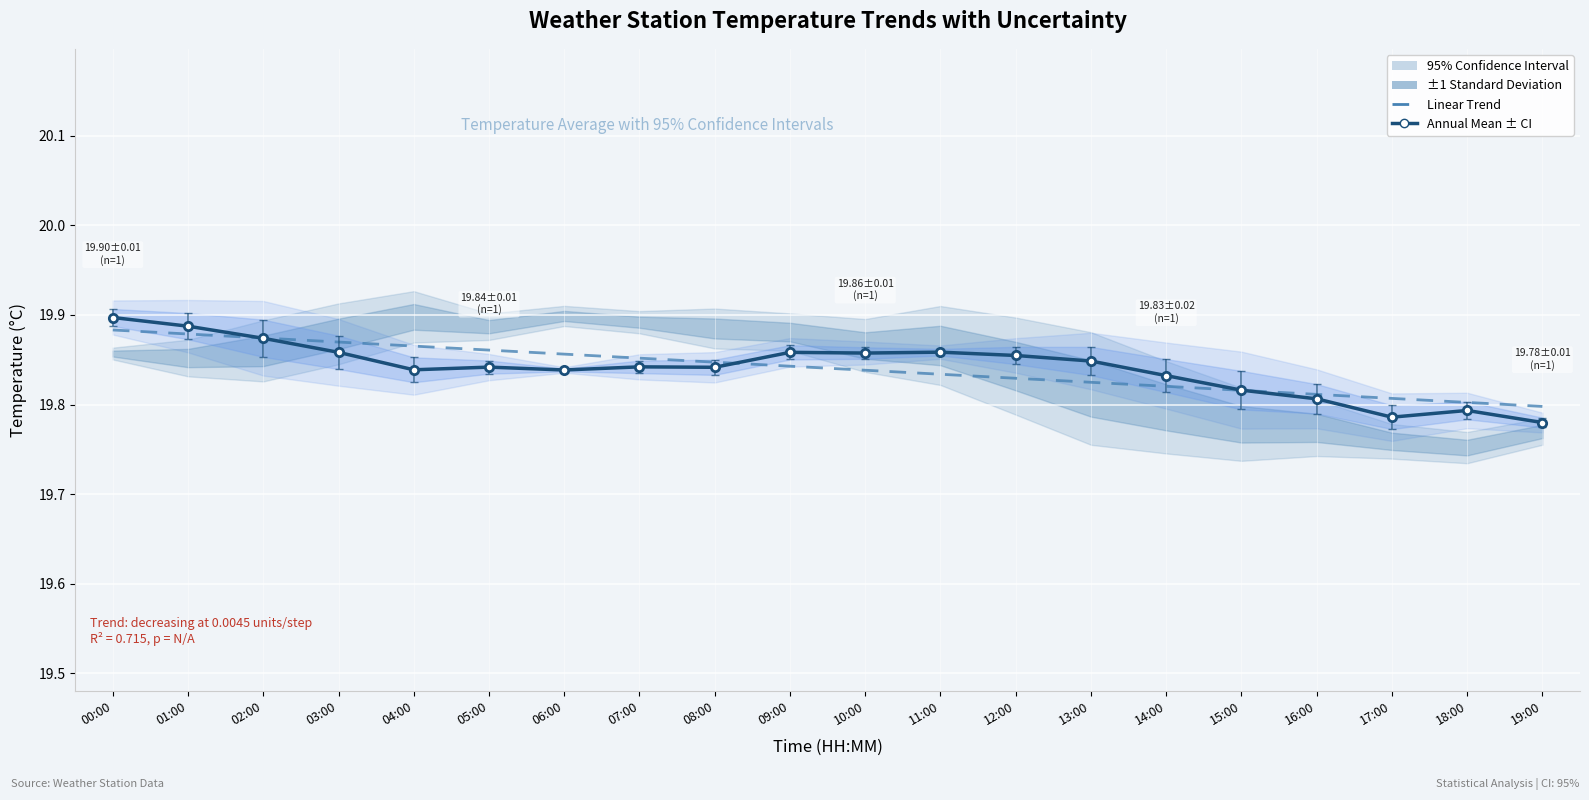

Where do Annual Mean ± CI and Linear Trend first cross each other?

01:00 and 02:00